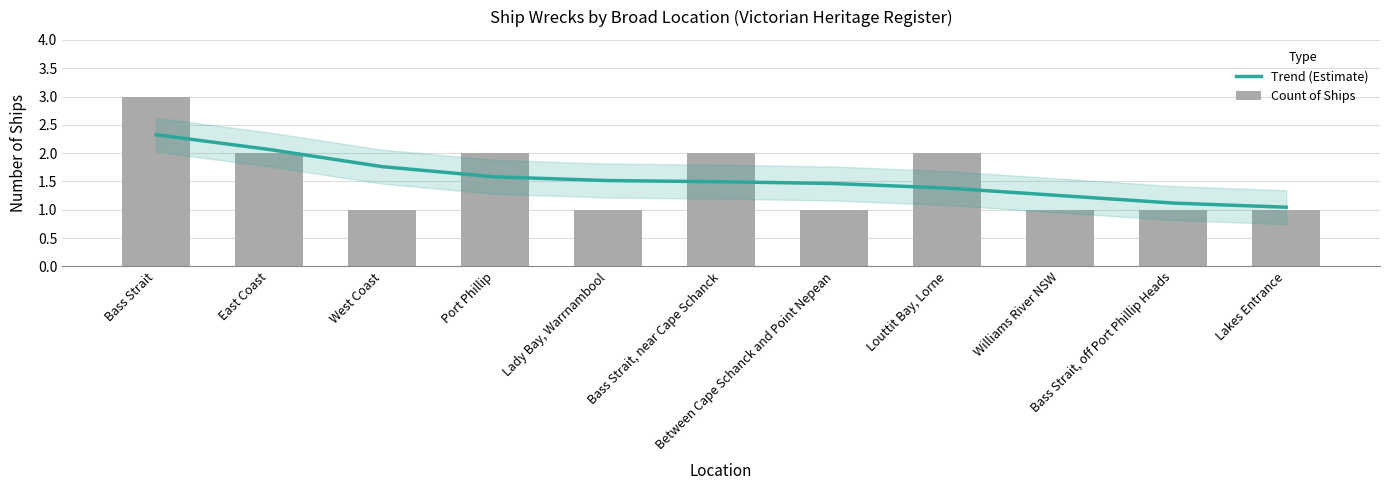

What is the label of the 3rd bar from the right?

Williams River NSW